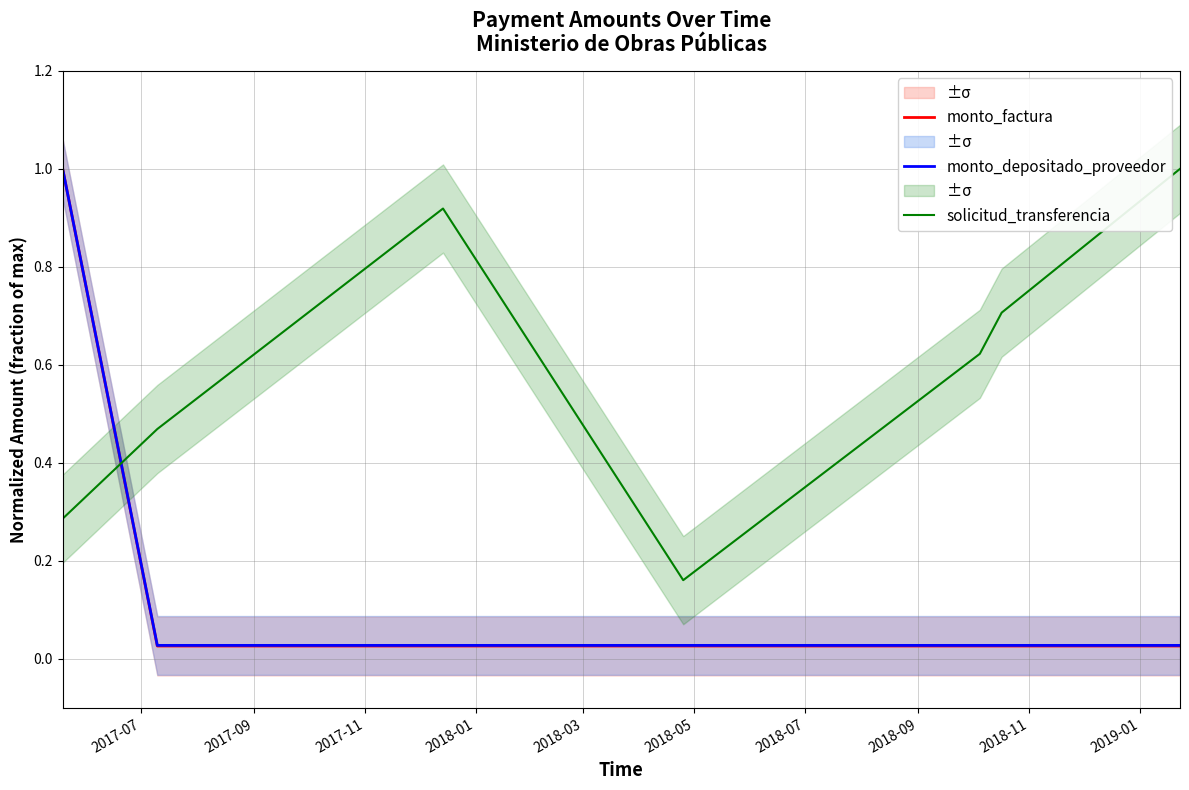

Which series has the largest total across all categories?

solicitud_transferencia